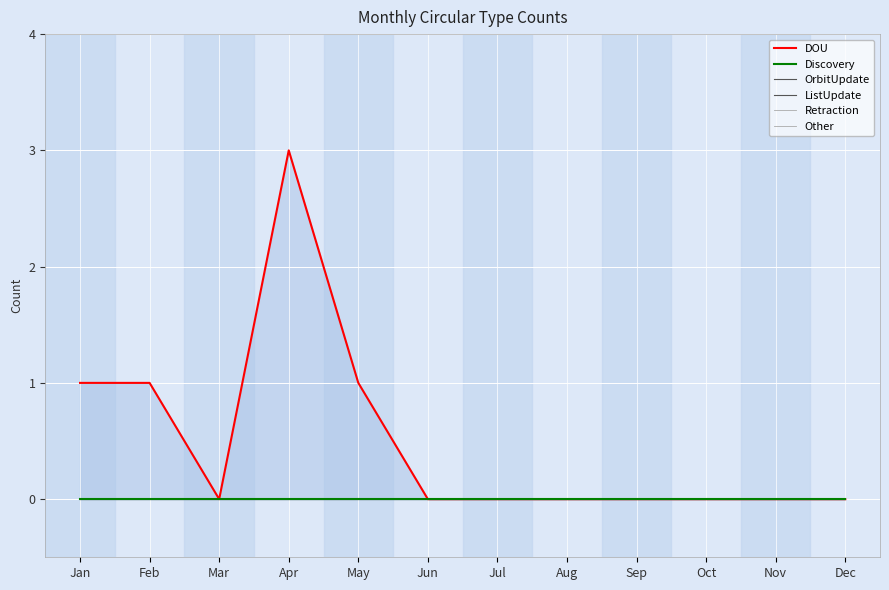

How many values in the DOU series exceed 0?

4